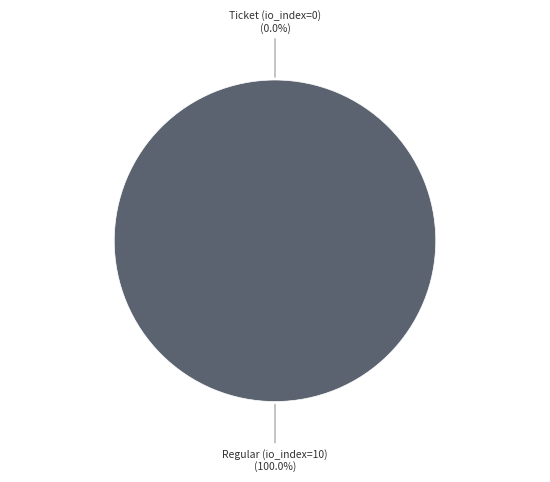

Rank the categories by value from lowest to highest.

Ticket (io_index=0), Regular (io_index=10)